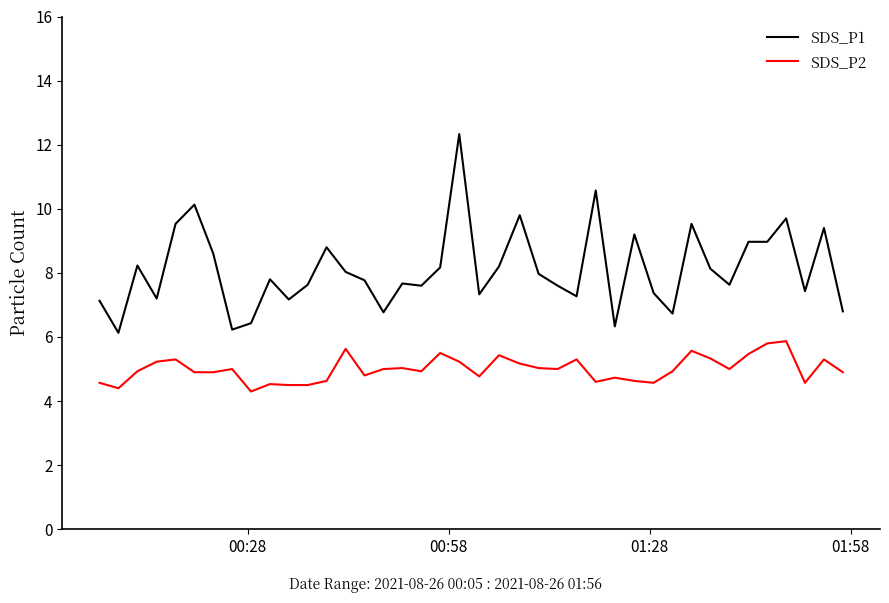

True or false: SDS_P2 and SDS_P1 cross at least once.

False